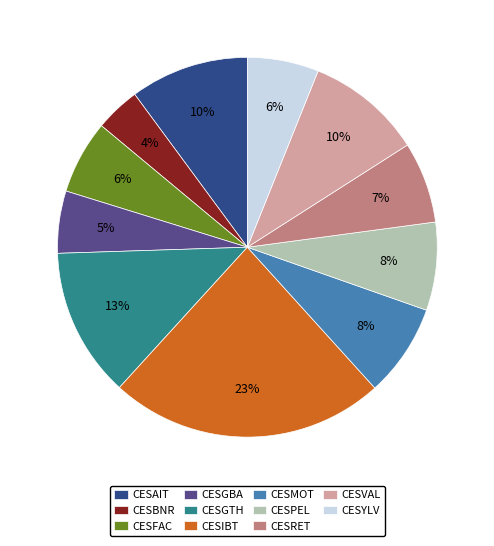

What is the ratio of the value at CESPEL to the value at CESBNR?

2.0